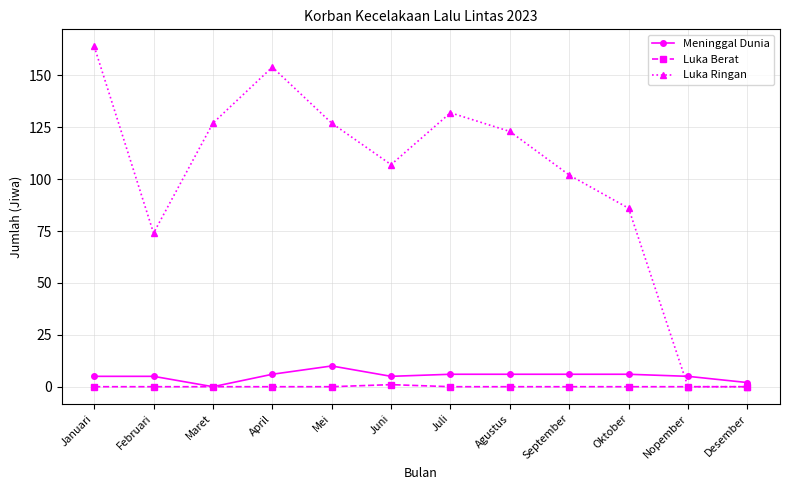

Reading right to left, extract all data points from this chart.

Meninggal Dunia: 2	5	6	6	6	6	5	10	6	0	5	5
Luka Berat: 0	0	0	0	0	0	1	0	0	0	0	0
Luka Ringan: 0	0	86	102	123	132	107	127	154	127	74	164